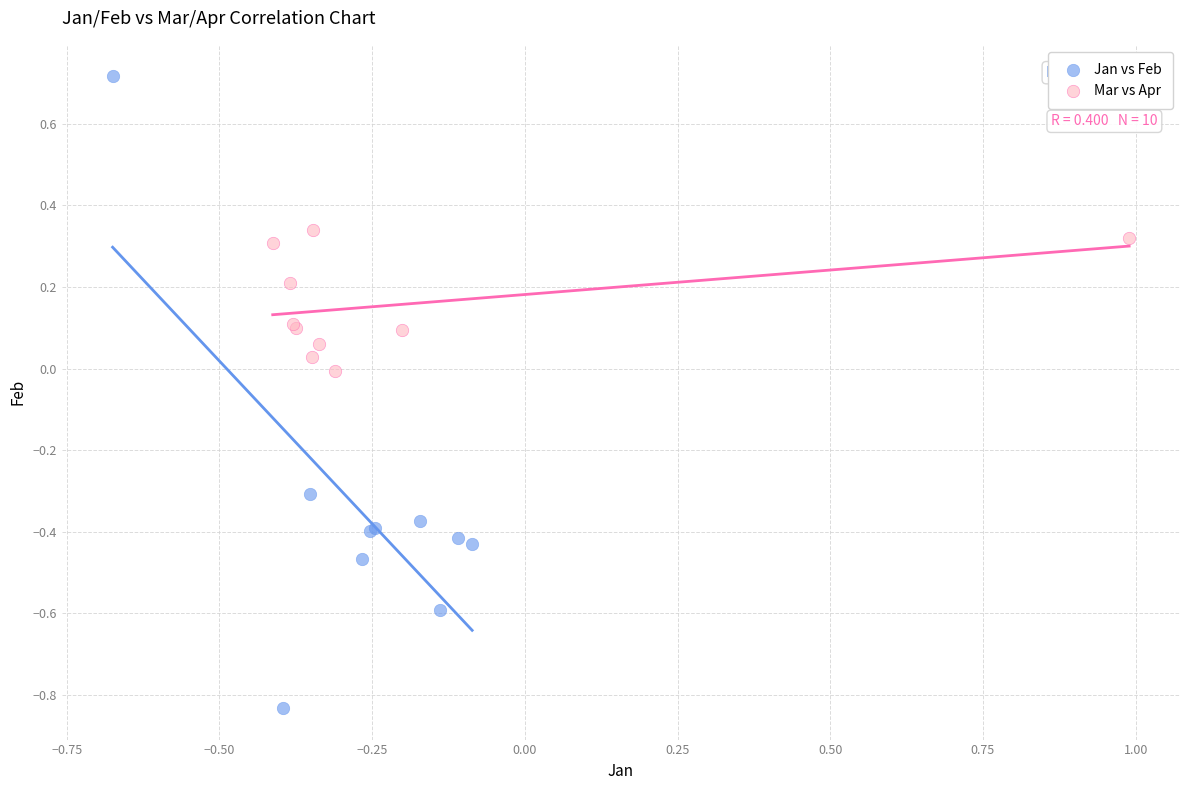

Which series reaches the minimum Y coordinate?

Jan vs Feb